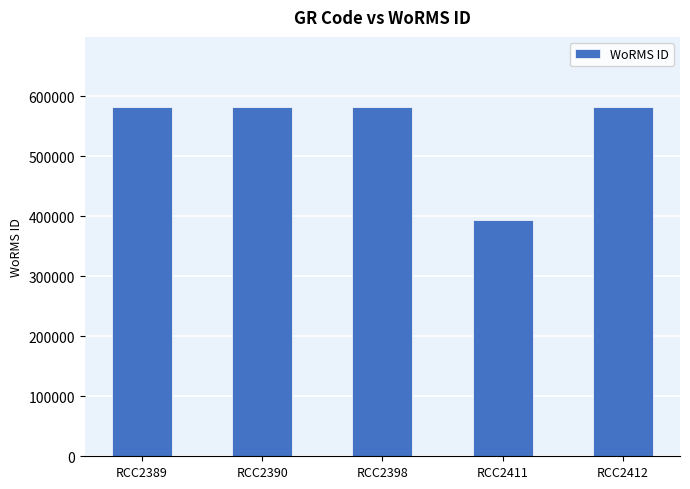

What is the value of the 4th bar from the left?

393087